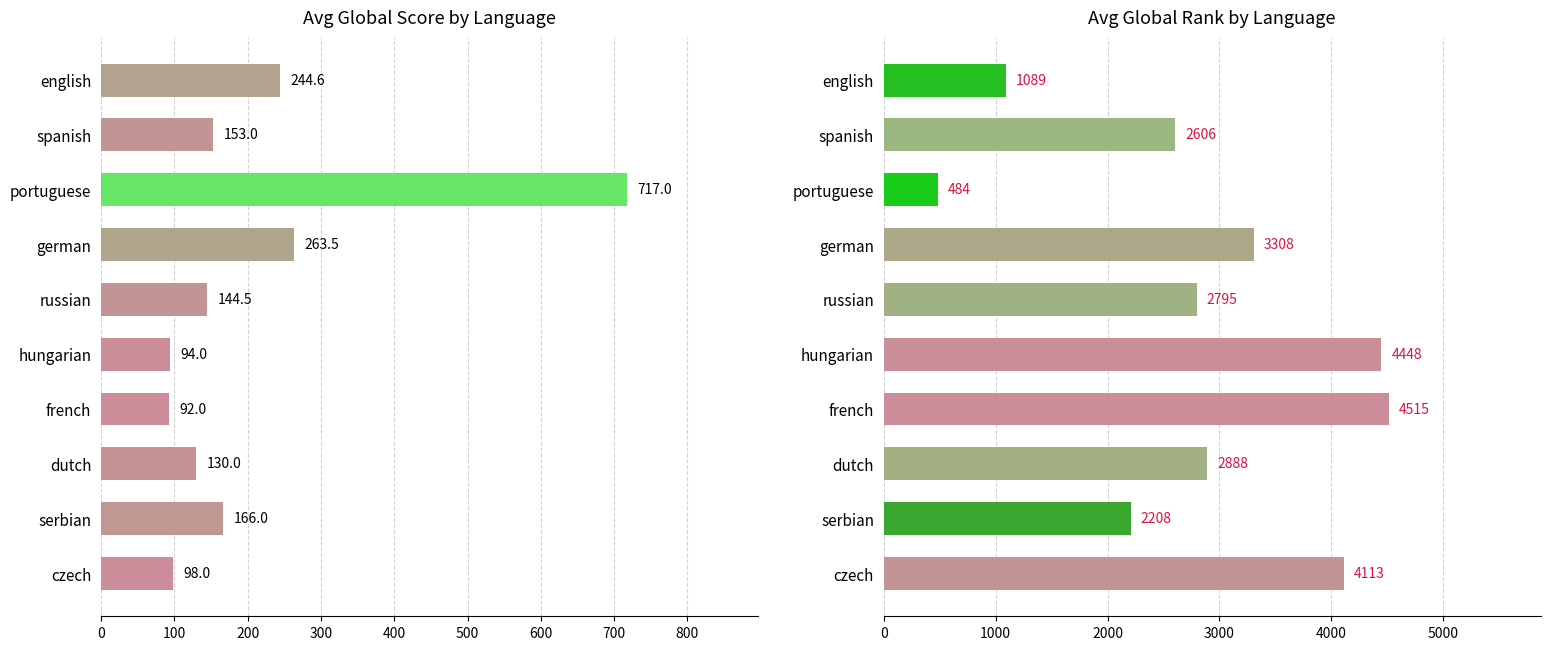

Rank the series by their maximum value, from lowest to highest.

Avg Global Score, Avg Global Rank